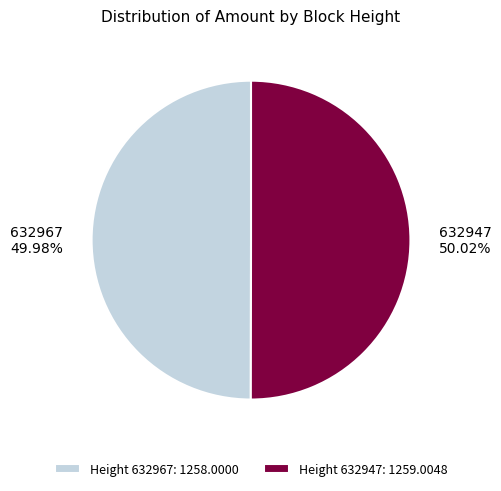

Is there any slice that represents more than half of the pie?

Yes